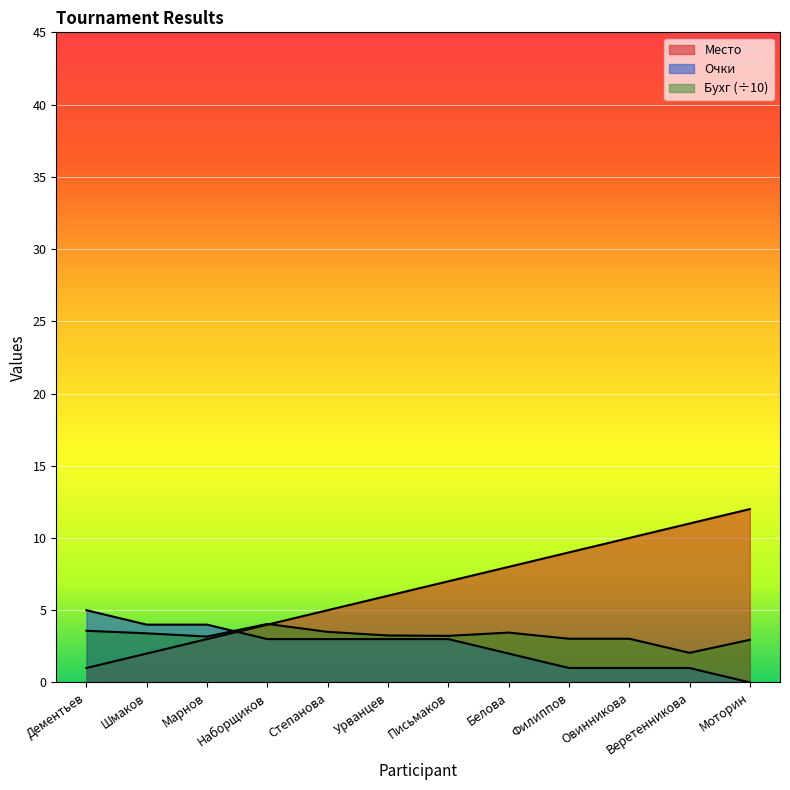

Reading left to right, extract all data points from this chart.

Место: 1.0	2.0	3.0	4.0	5.0	6.0	7.0	8.0	9.0	10.0	11.0	12.0
Очки: 5.0	4.0	4.0	3.0	3.0	3.0	3.0	2.0	1.0	1.0	1.0	0.0
Бухг: 3.6	3.4	3.2	4.0	3.5	3.2	3.2	3.5	3.0	3.0	2.0	3.0